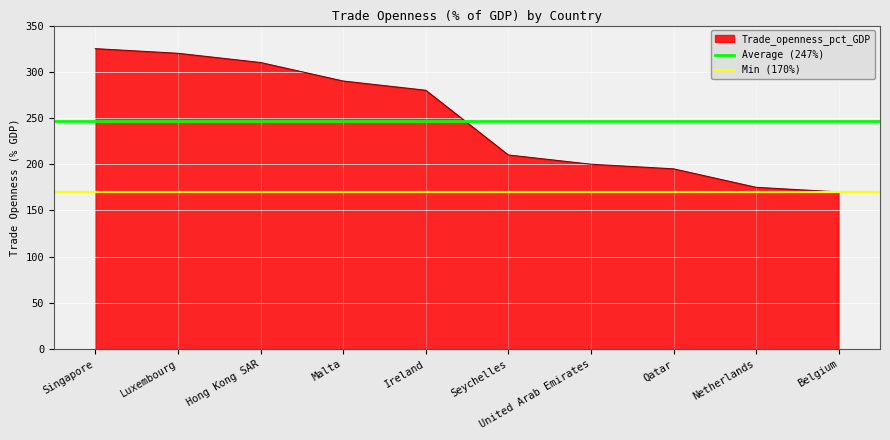

What is the sum of the Min (170%) values at Singapore and Luxembourg?

340